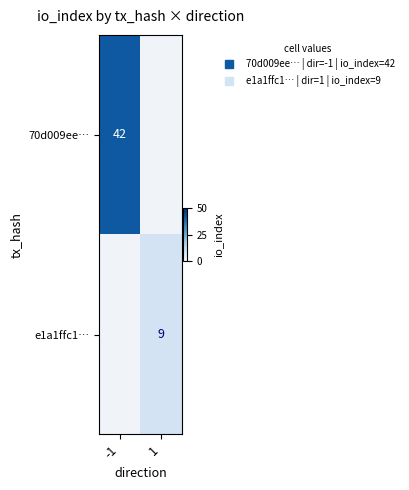

What is the minimum value shown in the chart?

9.0